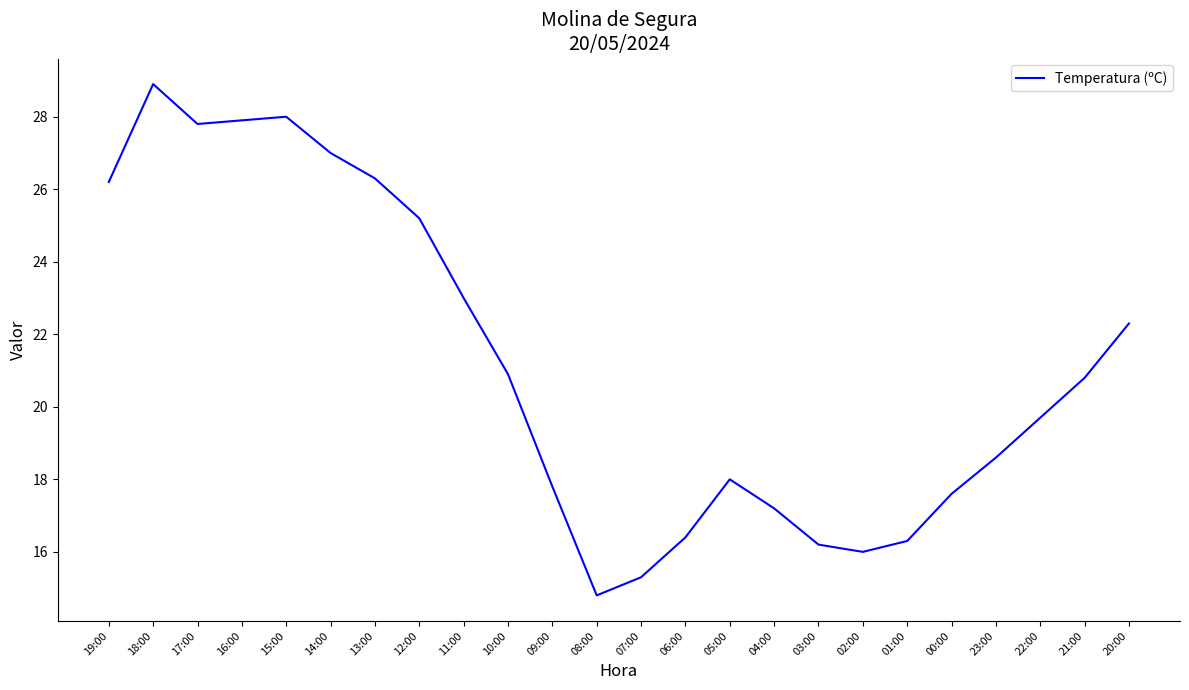

What is the greatest value displayed?

28.9